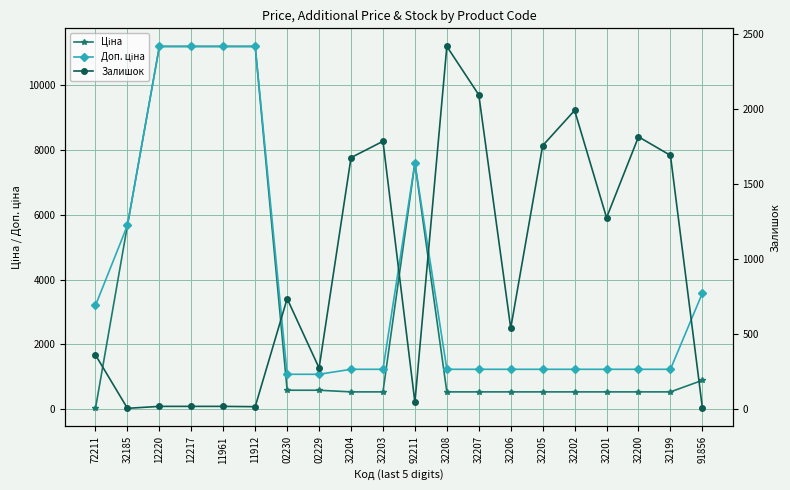

Is this an area chart (filled region under the line)?

No